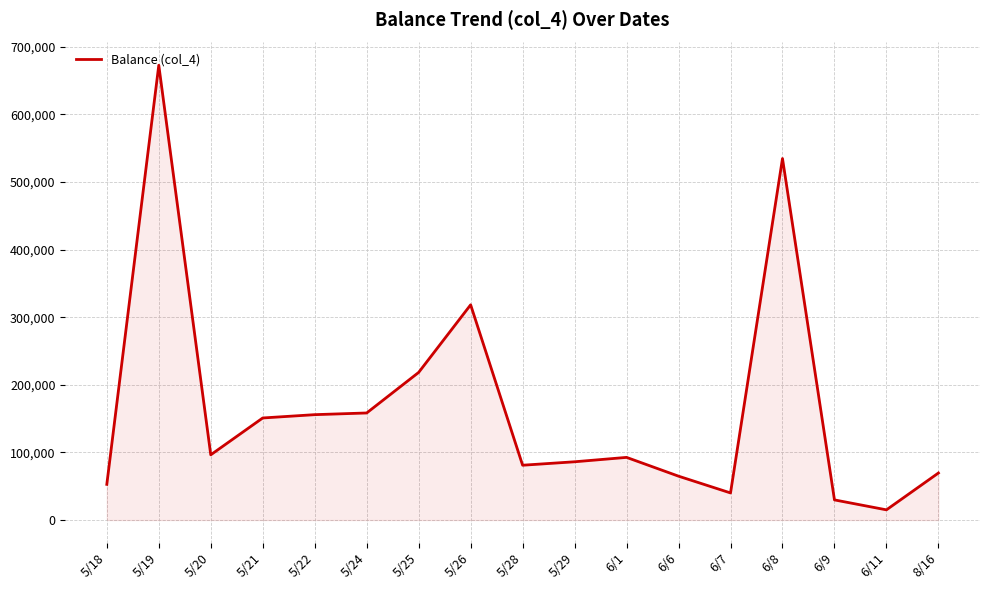

What value does the data have at 6/8?

534800